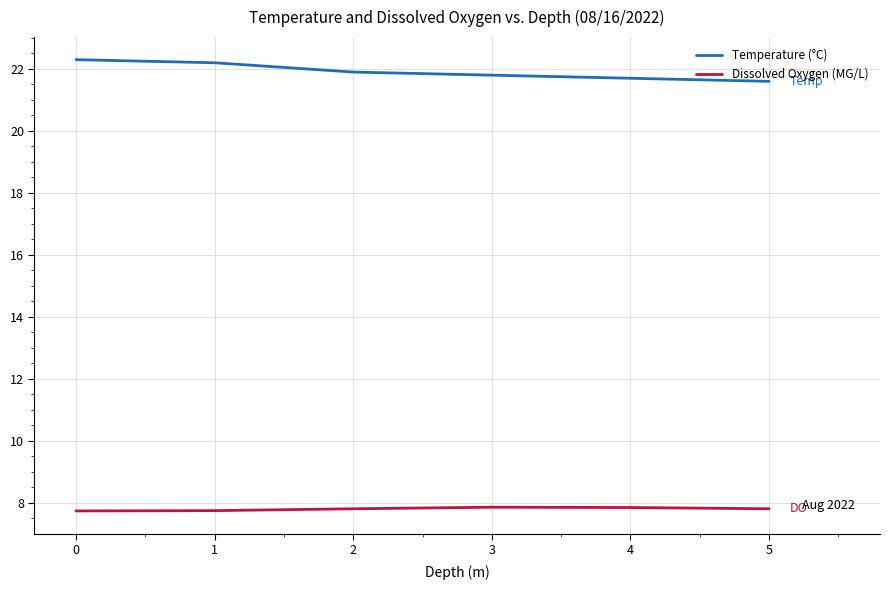

Rank the series by their average value, from lowest to highest.

Dissolved Oxygen (MG/L), Temperature (°C)